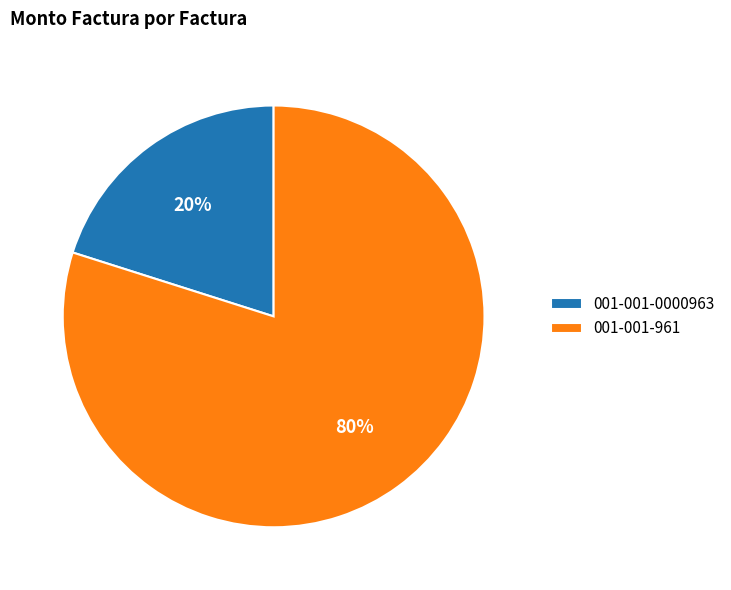

Which has a higher value, 001-001-961 or 001-001-0000963?

001-001-961